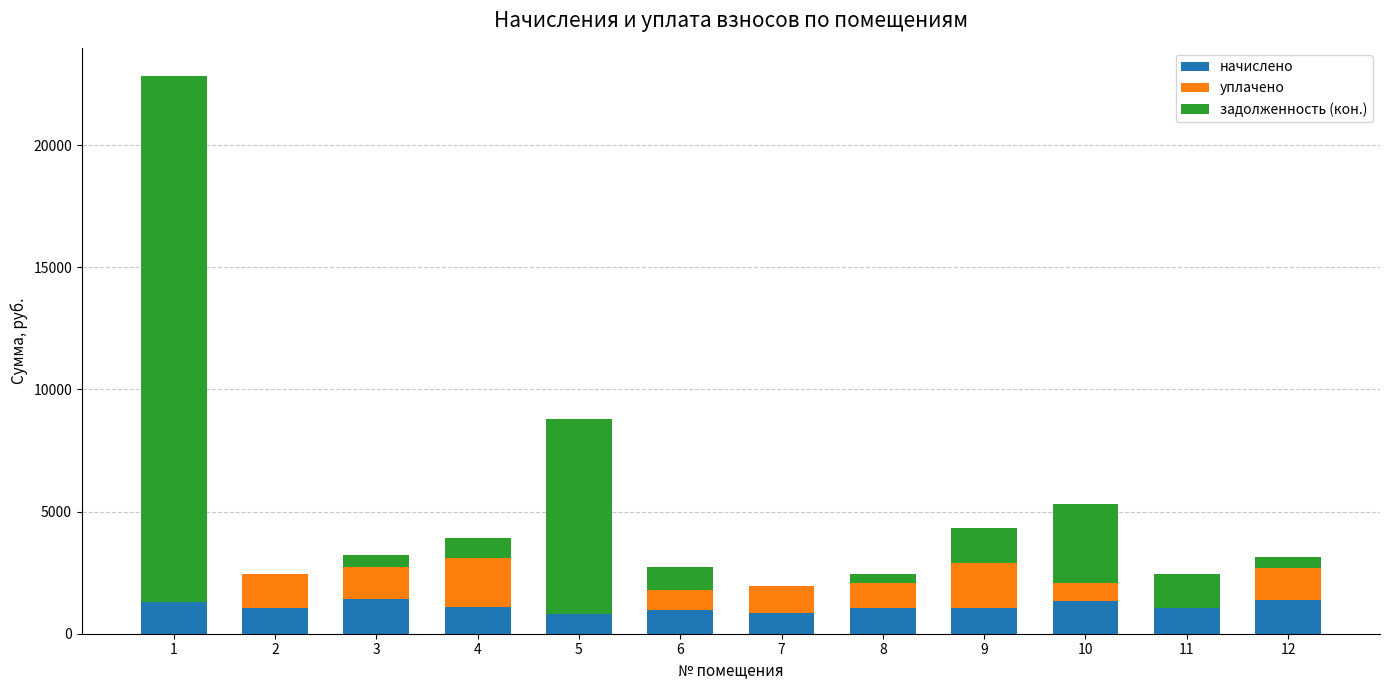

What is the highest value of the начислено series?

1404.8